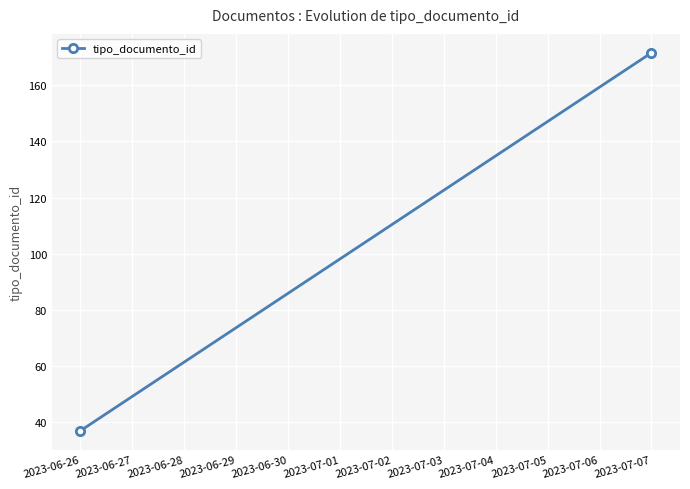

The value at 2023-06-26 is 37.0. True or false?

True